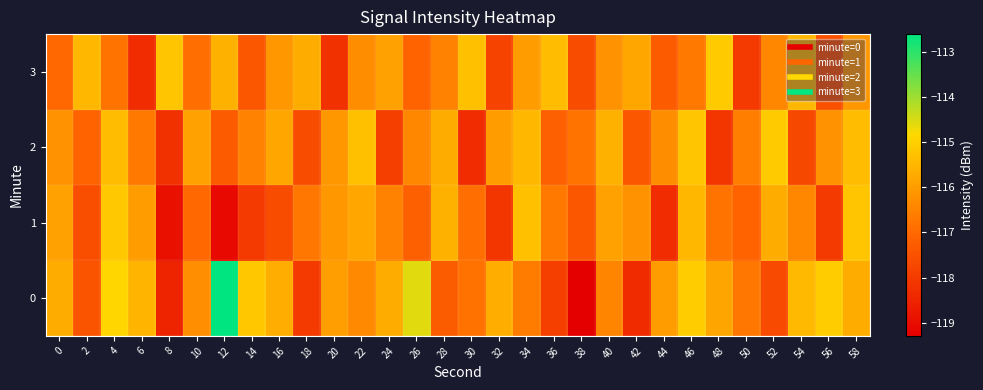

Reading left to right, extract all data points from this chart.

0: 0=-115.7	2=-117.5	4=-114.9	6=-115.5	8=-118.5	10=-116.3	12=-112.6	14=-115.2	16=-115.7	18=-118.0	20=-116.0	22=-116.4	24=-115.7	26=-114.6	28=-117.3	30=-116.8	32=-115.7	34=-116.6	36=-117.9	38=-119.3	40=-116.4	42=-118.3	44=-116.0	46=-115.1	48=-115.8	50=-116.7	52=-117.7	54=-115.4	56=-115.1	58=-115.7
1: 0=-115.9	2=-117.6	4=-115.1	6=-116.0	8=-118.9	10=-117.0	12=-119.0	14=-118.0	16=-117.6	18=-116.7	20=-116.1	22=-115.8	24=-116.5	26=-117.2	28=-115.6	30=-116.9	32=-118.1	34=-115.3	36=-116.7	38=-117.4	40=-115.9	42=-116.2	44=-118.3	46=-115.5	48=-116.8	50=-117.1	52=-115.7	54=-116.4	56=-118.0	58=-115.2
2: 0=-116.2	2=-117.1	4=-115.4	6=-116.7	8=-118.2	10=-115.9	12=-117.3	14=-116.5	16=-115.8	18=-117.6	20=-116.1	22=-115.3	24=-117.9	26=-116.4	28=-115.7	30=-118.3	32=-116.0	34=-115.5	36=-117.2	38=-116.8	40=-115.6	42=-117.4	44=-116.3	46=-115.2	48=-118.1	50=-116.6	52=-115.1	54=-117.7	56=-116.2	58=-115.4
3: 0=-117.0	2=-115.5	4=-116.8	6=-118.3	8=-115.2	10=-116.9	12=-115.6	14=-117.4	16=-116.1	18=-115.7	20=-118.2	22=-116.3	24=-115.9	26=-117.1	28=-116.5	30=-115.3	32=-117.8	34=-116.0	36=-115.4	38=-117.6	40=-116.2	42=-115.8	44=-117.3	46=-116.7	48=-115.1	50=-118.0	52=-116.4	54=-115.5	56=-117.5	58=-116.1